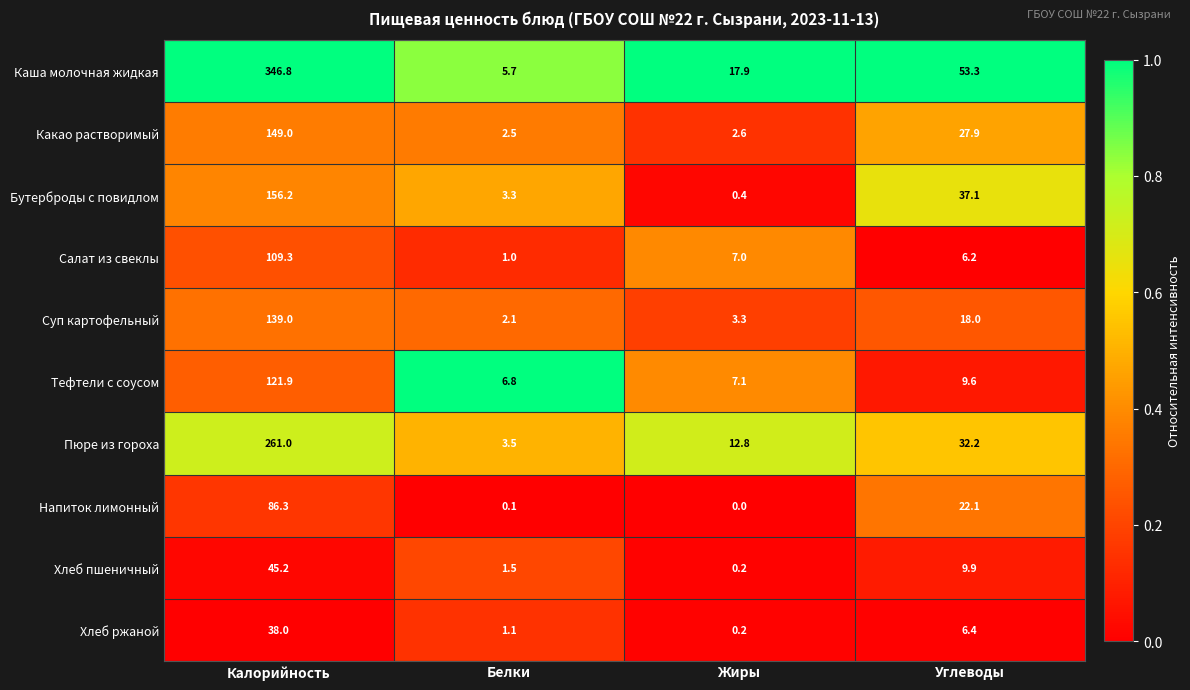

What is the total value across all series at Углеводы?

222.7